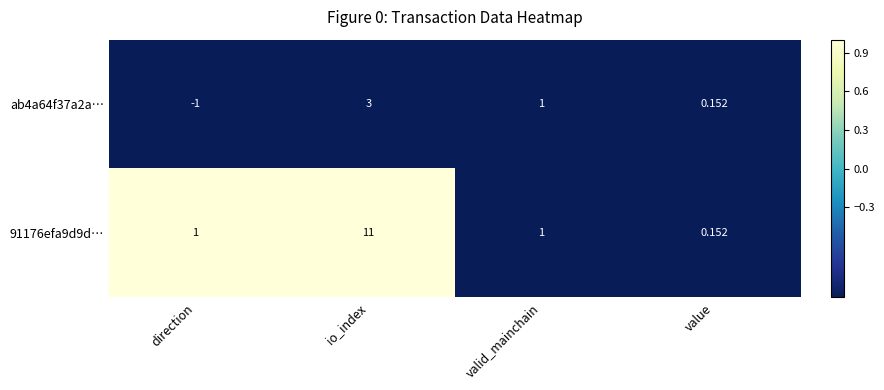

At which category is the sum across all series the highest?

io_index